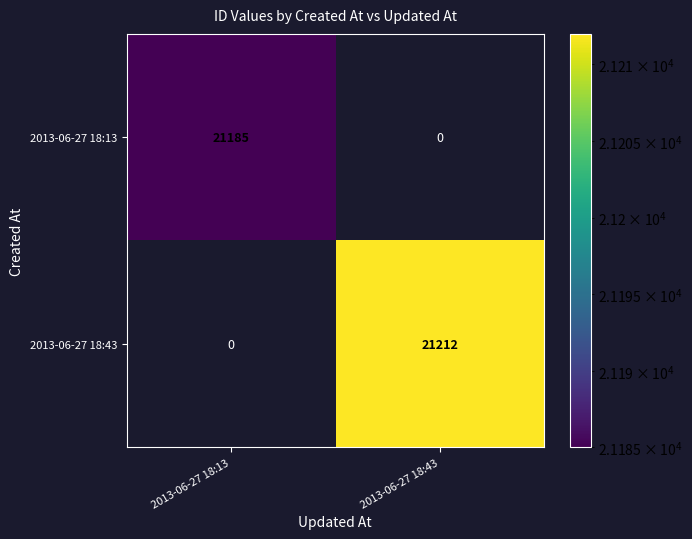

Is it true that 2013-06-27 18:43 equals 29270 at 2013-06-27 18:43?

False